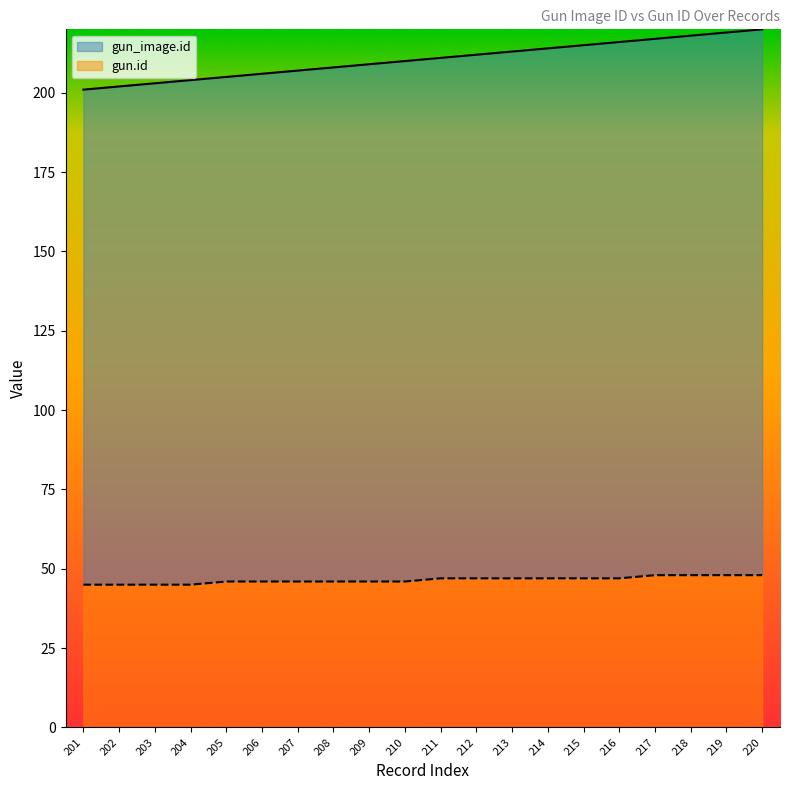

At which category is the sum across all series the highest?

220